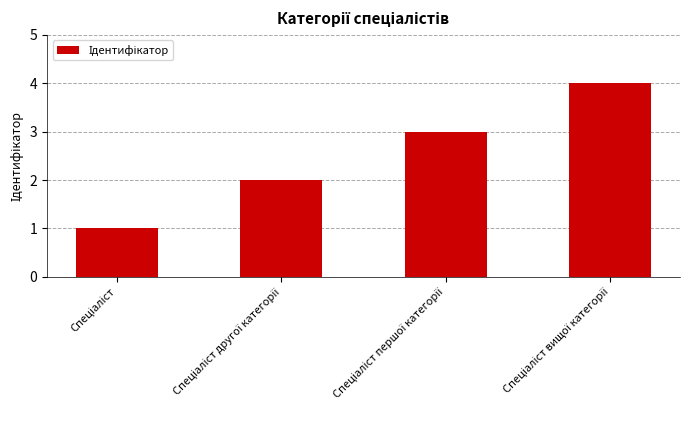

What is the difference between the maximum and minimum values?

3